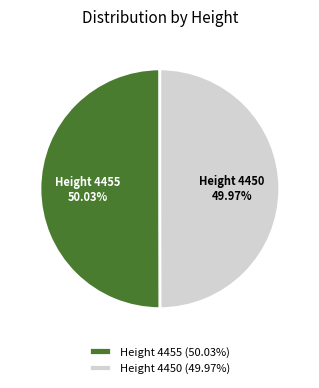

What is the ratio of the value at Height 4450 to the value at Height 4455?

1.0